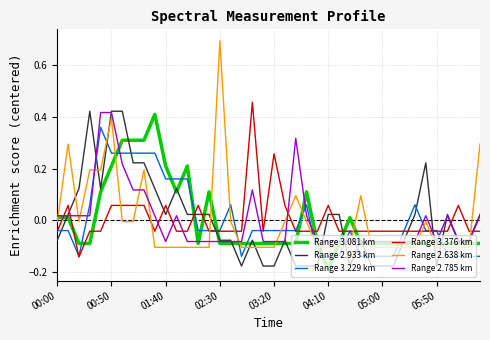

What is the greatest value displayed?

0.7